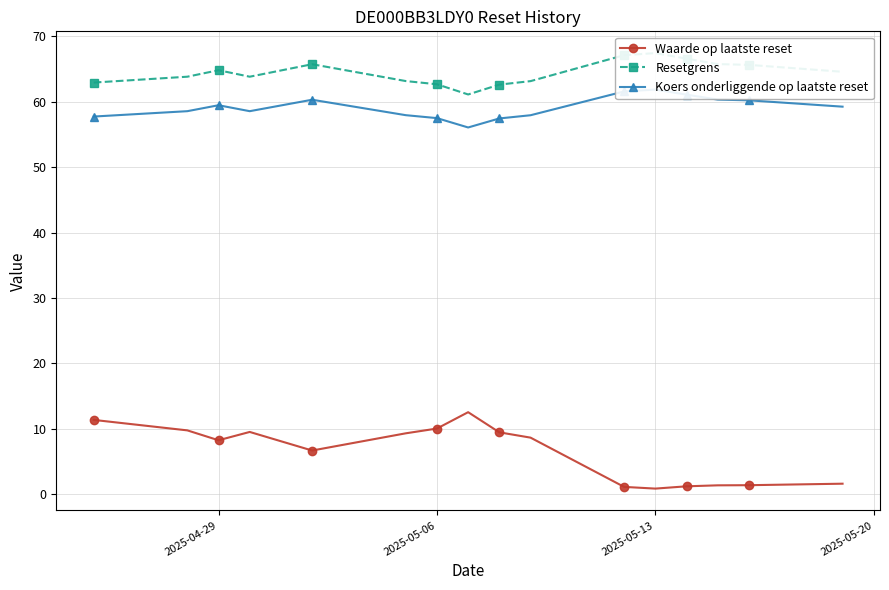

Which series has the largest total across all categories?

Resetgrens